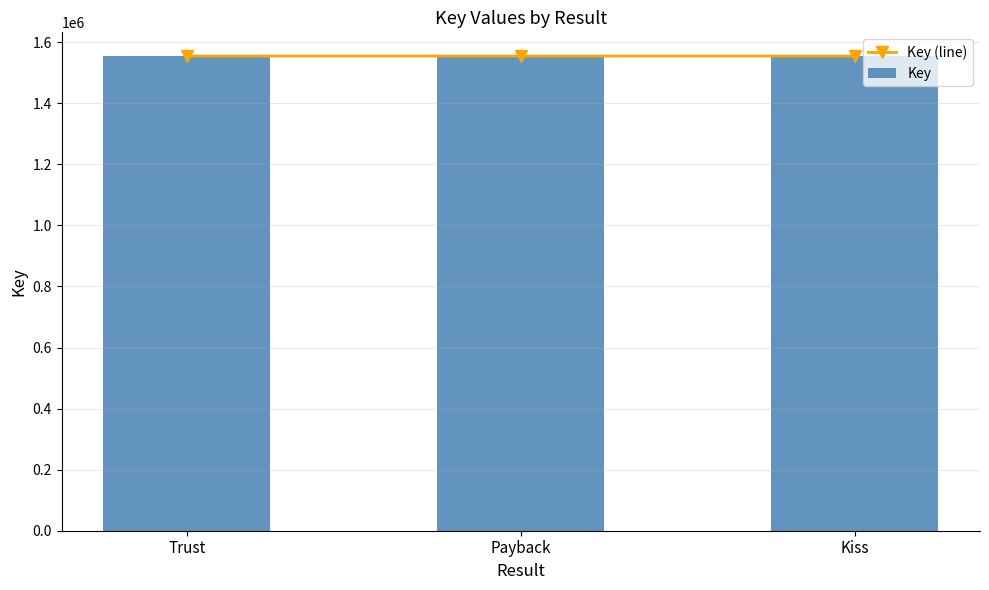

What is the difference between the Key values at Kiss and Payback?

14